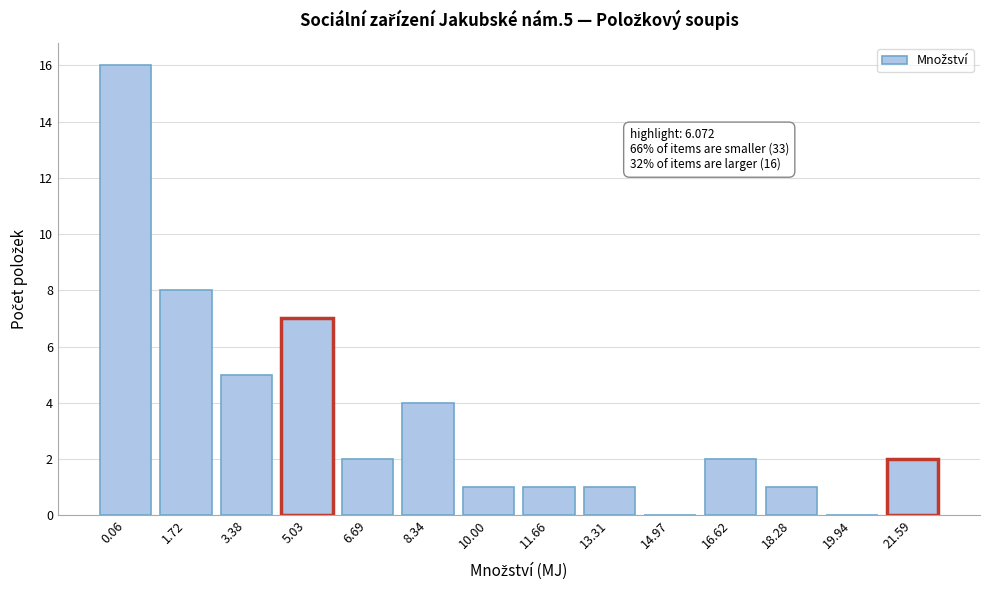

Reading left to right, extract all data points from this chart.

0.06=16	1.72=8	3.38=5	5.03=7	6.69=2	8.34=4	10.00=1	11.66=1	13.31=1	14.97=0	16.62=2	18.28=1	19.94=0	21.59=2